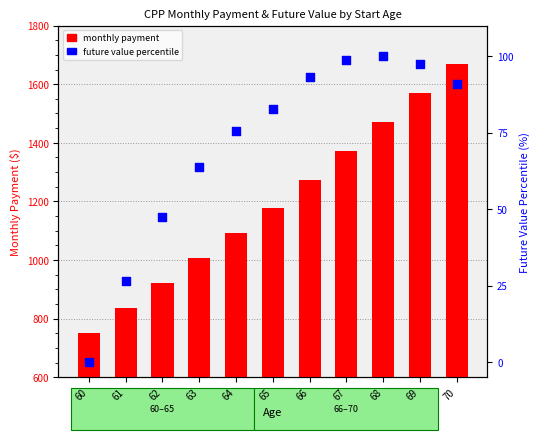

Which series has the largest total across all categories?

monthly payment